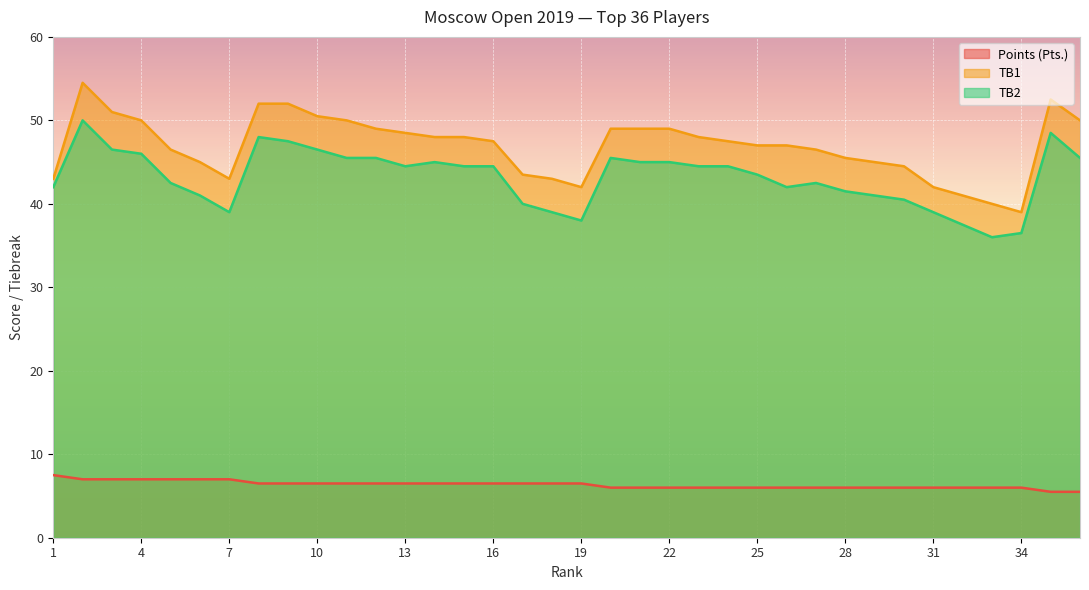

How many lines are shown in the chart?

3